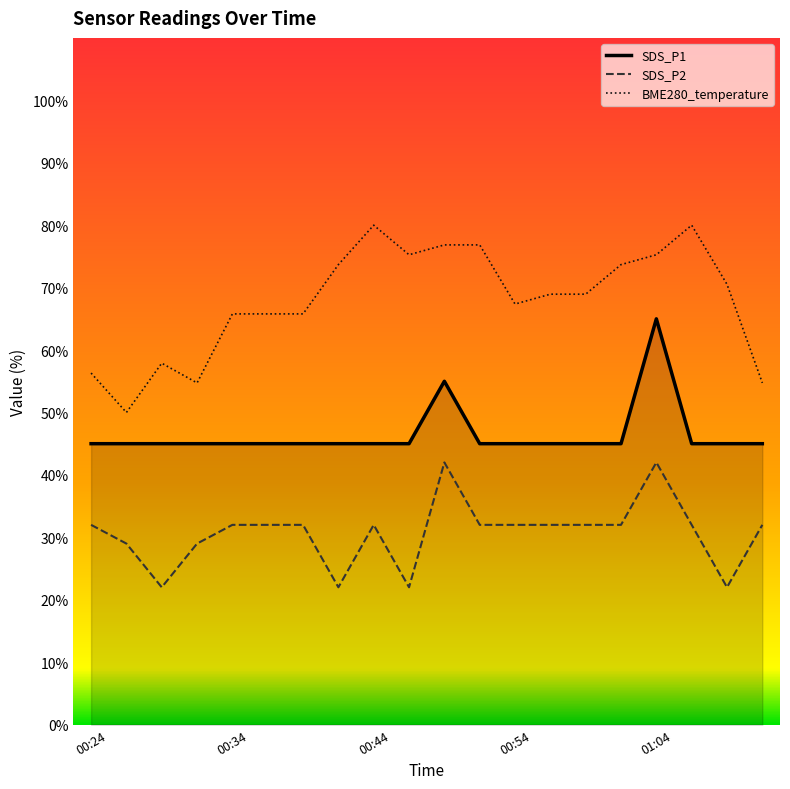

Rank the series by their average value, from lowest to highest.

SDS_P2, SDS_P1, BME280_temperature